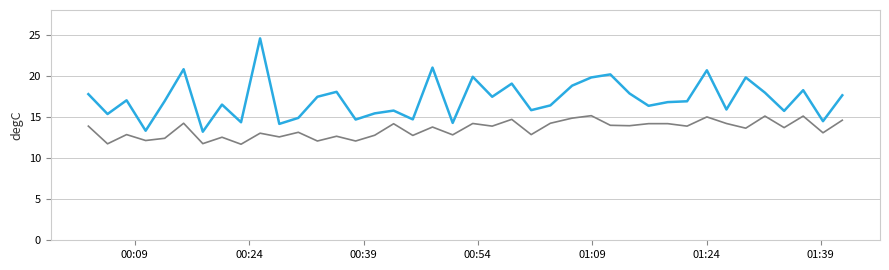

What is the greatest value displayed?

24.6